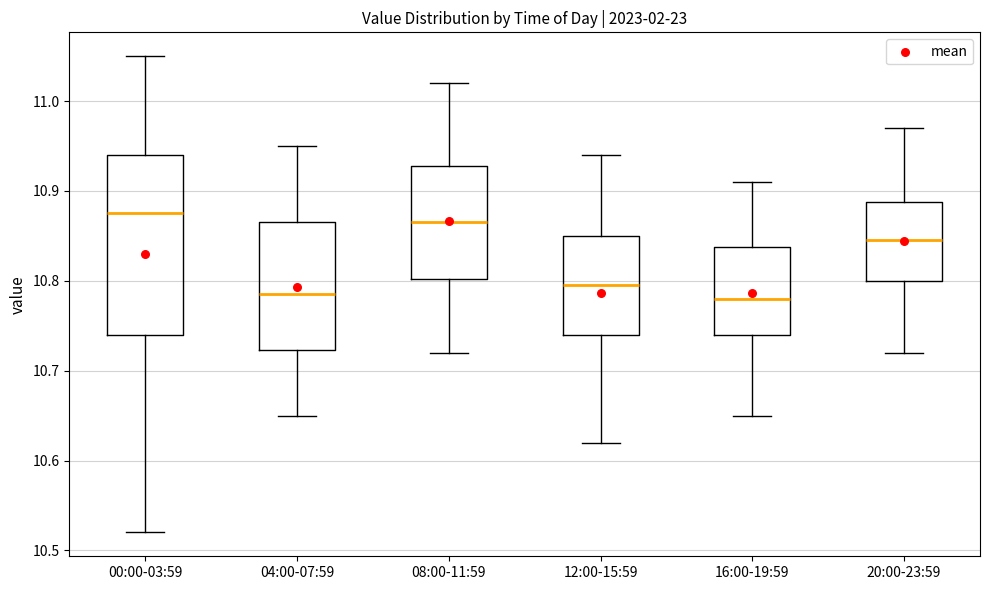

Which box has the highest median line?

00:00-03:59